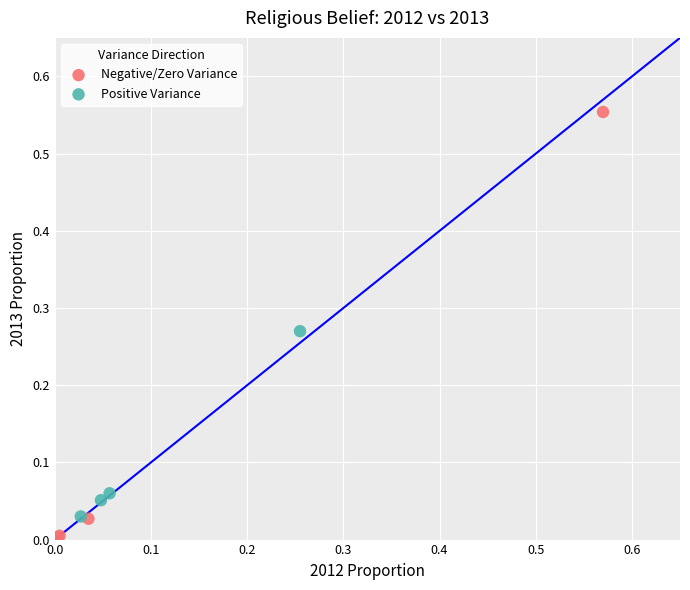

Which series contains the highest Y value?

Negative/Zero Variance